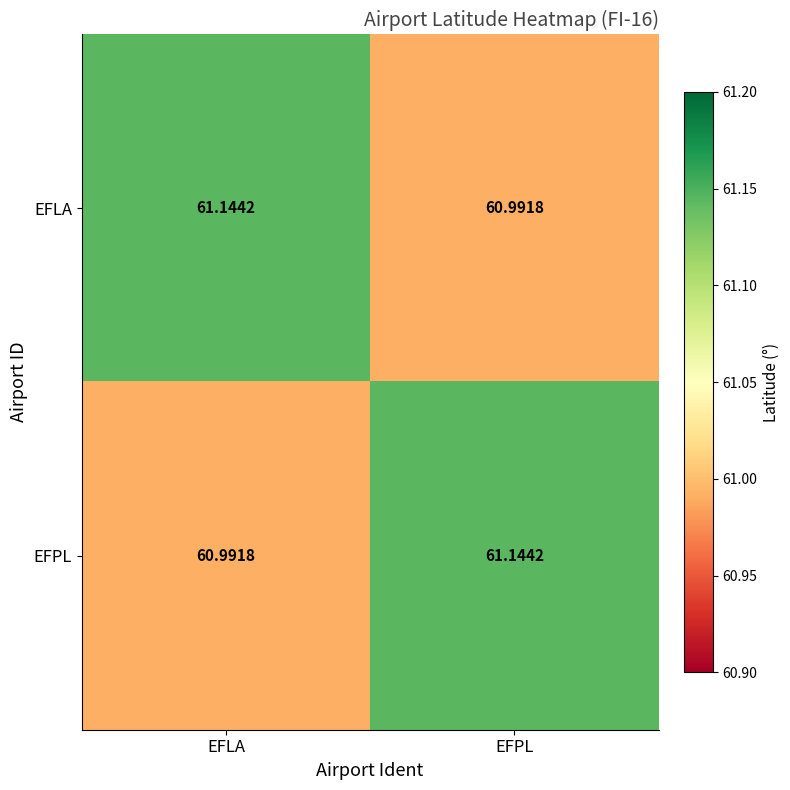

Between EFLA and EFPL, which series saw the biggest shift?

EFLA